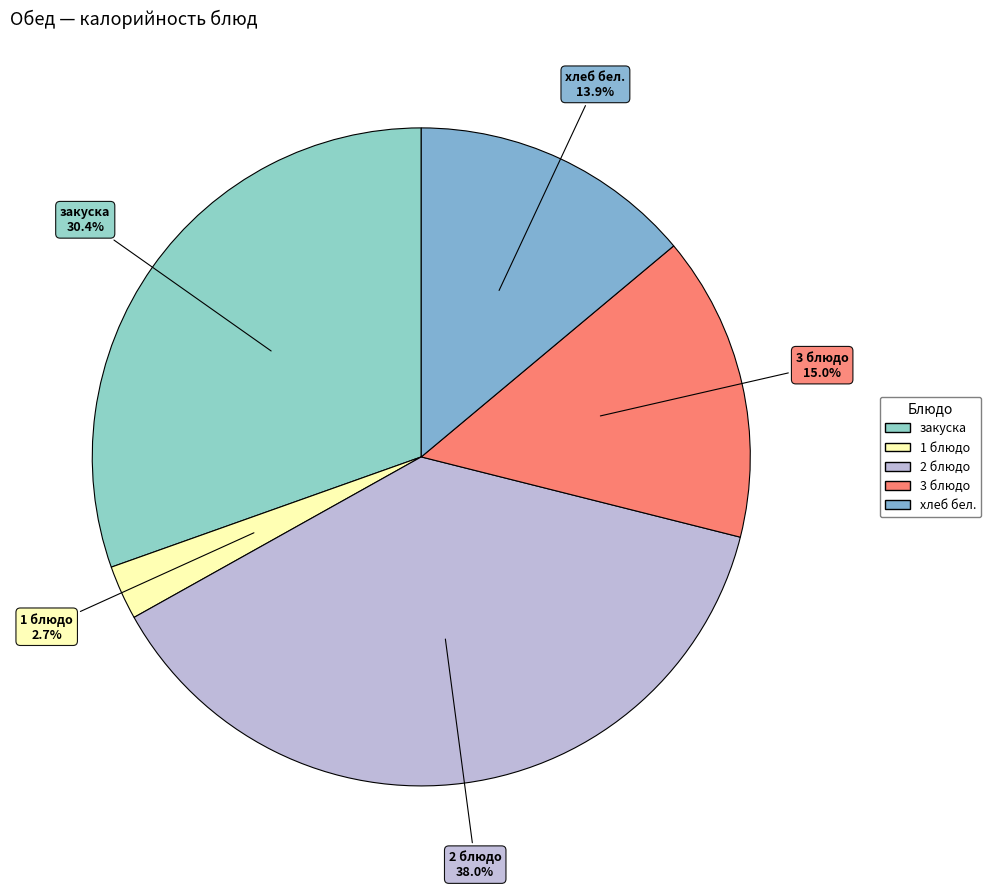

Which category has the smallest portion of the pie?

1 блюдо